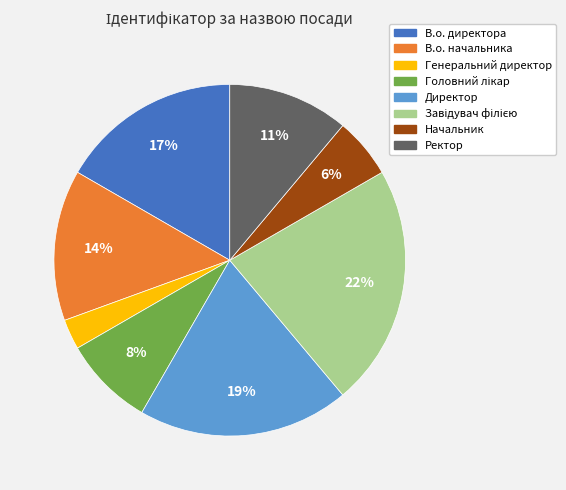

Between Генеральний директор and В.о. начальника, which is larger?

В.о. начальника